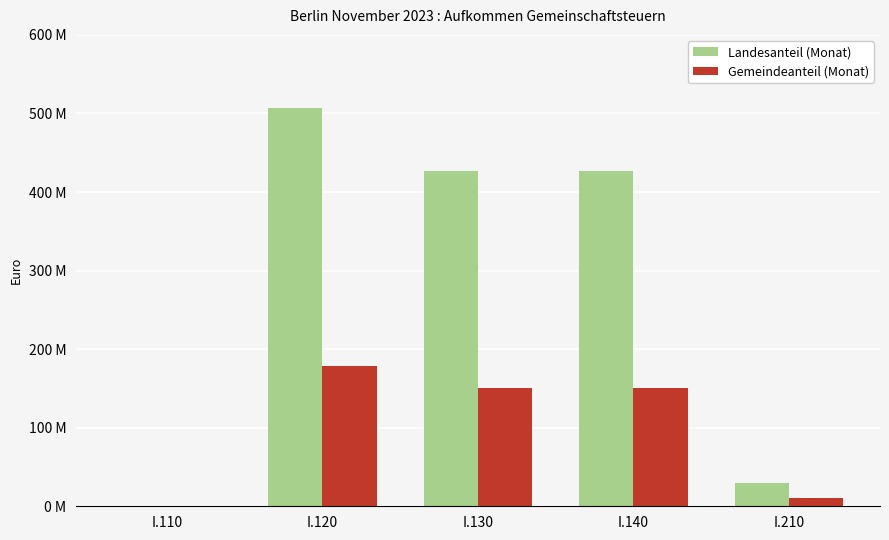

The value of Gemeindeanteil (Monat) at I.140 is 150721569.1. True or false?

True